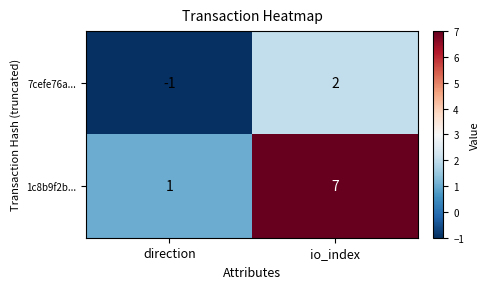

Reading right to left, list all the values displayed in this chart.

7cefe76a...: io_index=2	direction=-1
1c8b9f2b...: io_index=7	direction=1